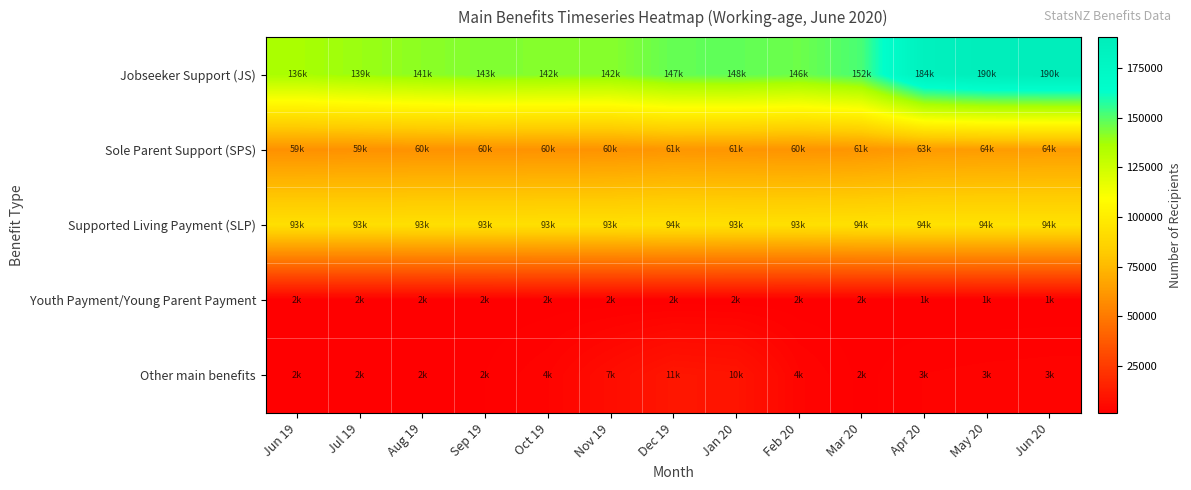

At how many categories does at least one series exceed 171361?

3